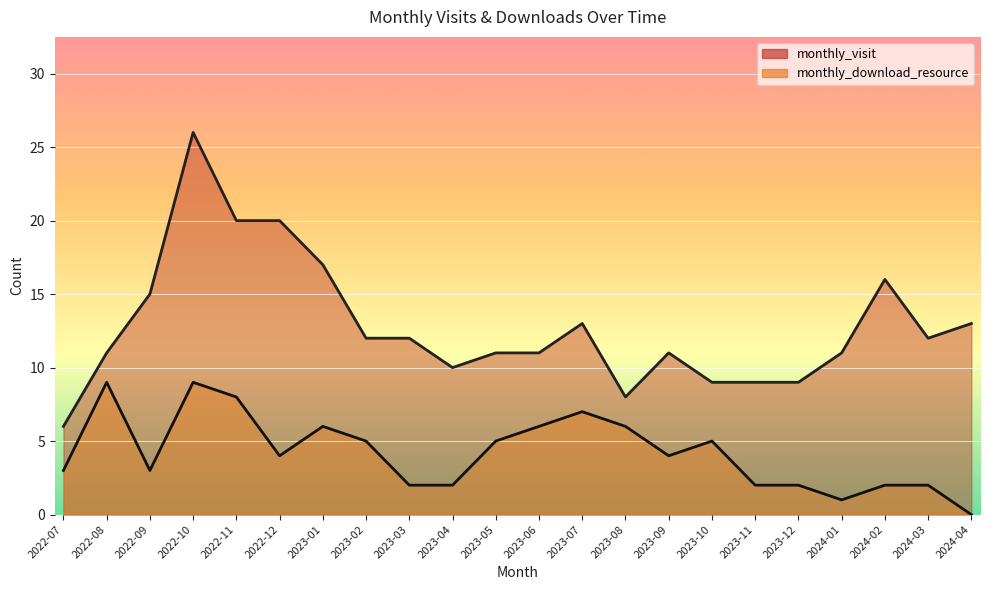

What is the sum of all monthly_download_resource values?

93